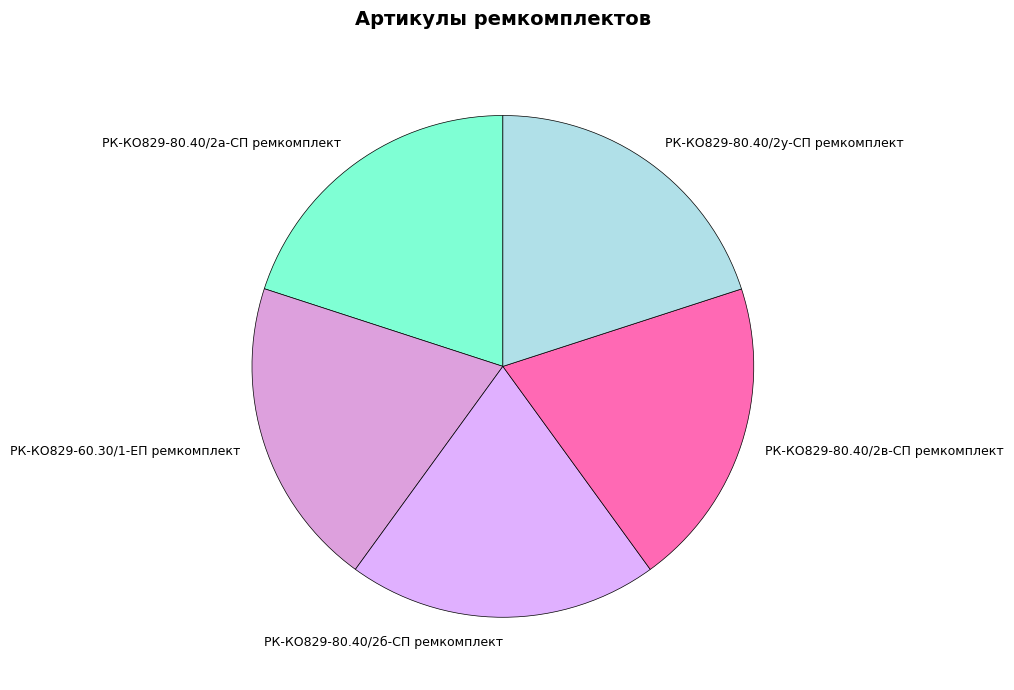

How many segments does this pie chart have?

5